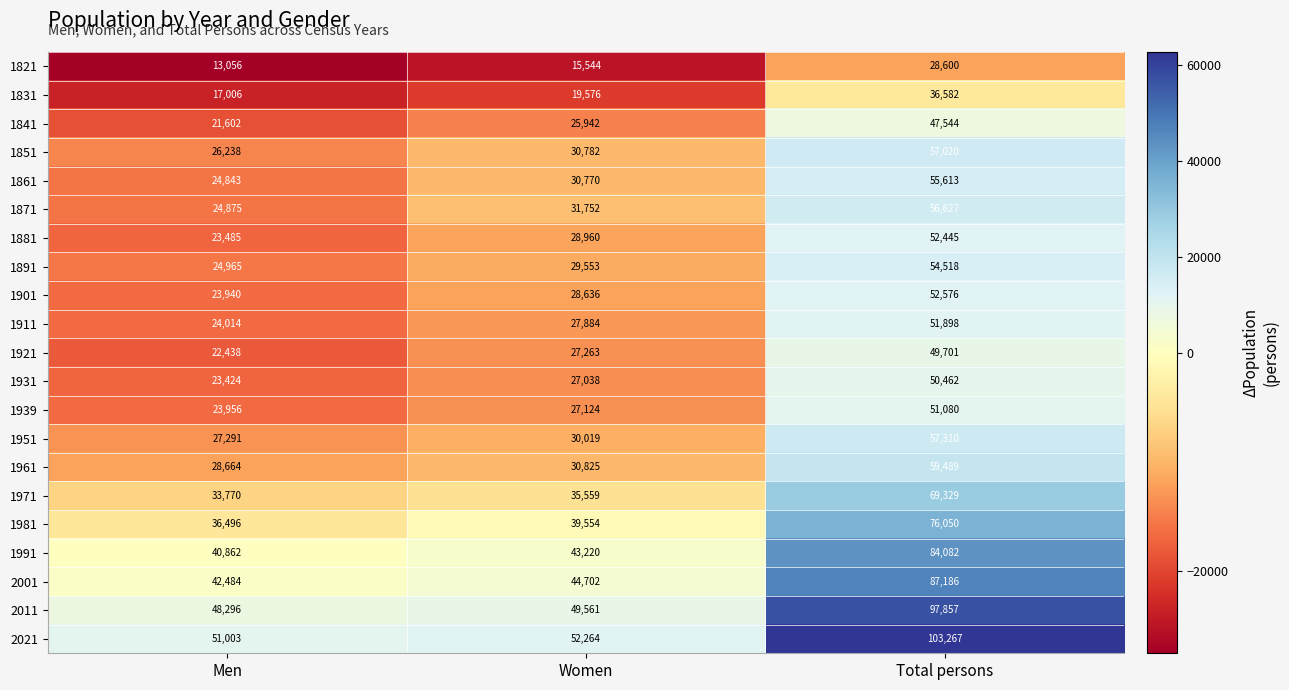

Which series changed the most between Women and Total persons?

2021